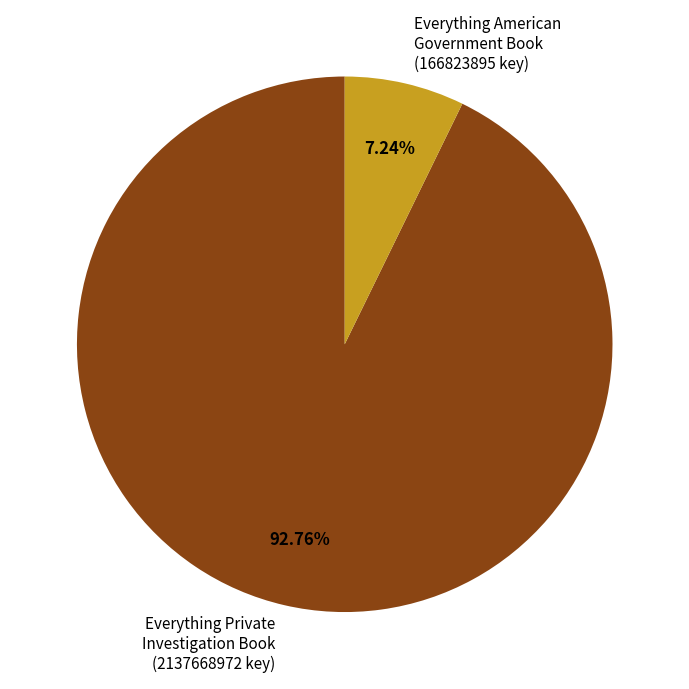

To the nearest percent, what is the combined percentage of Everything Private Investigation Book and Everything American Government Book?

100%